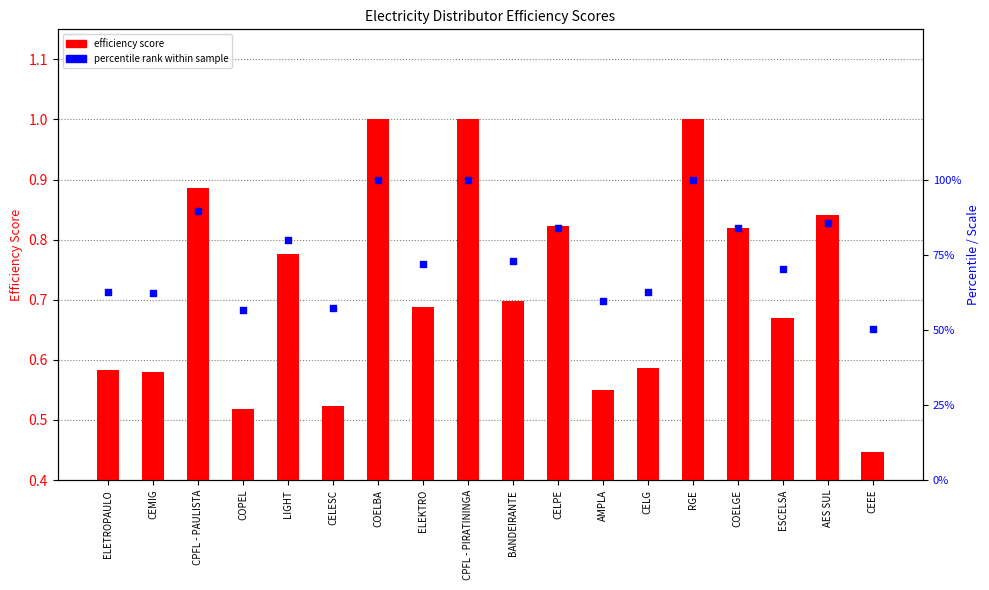

Which series reaches the maximum Y coordinate?

efficiency